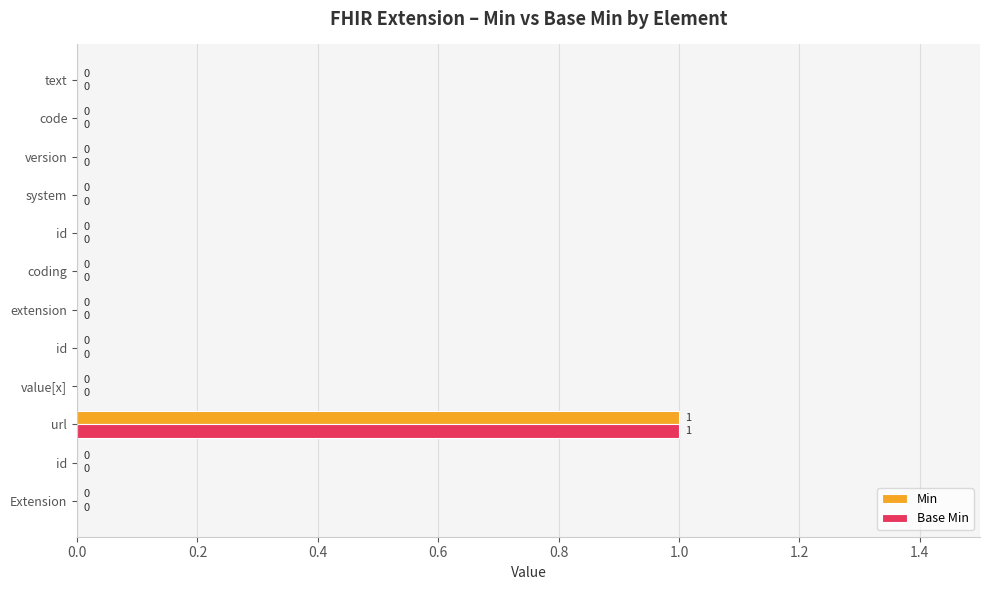

How many distinct data groups are displayed?

2